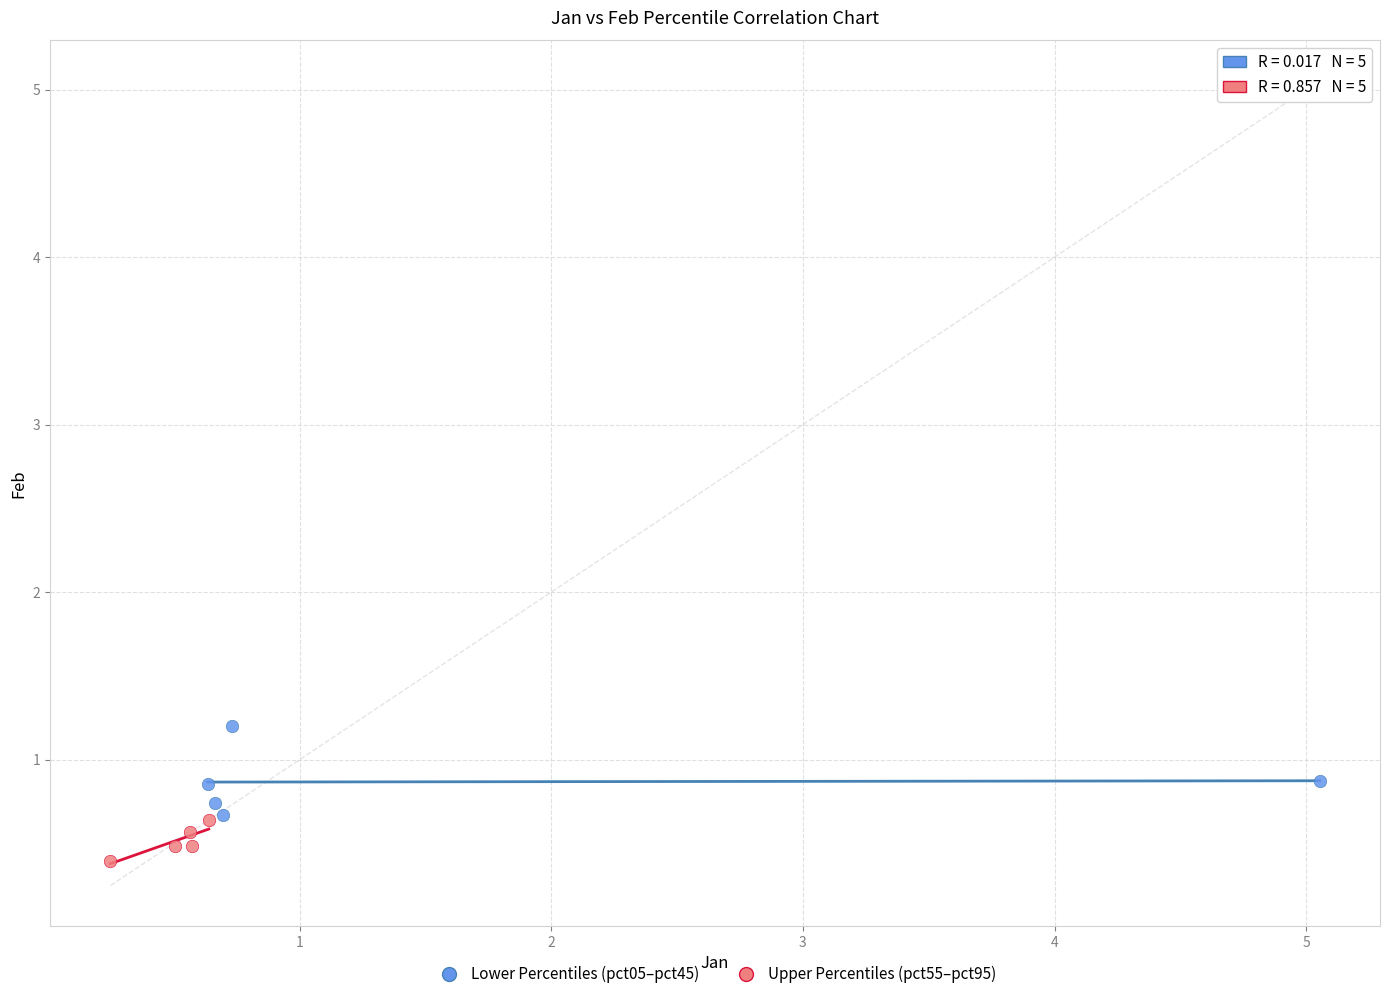

Which series reaches the minimum Y coordinate?

Upper Percentiles (pct55–pct95)